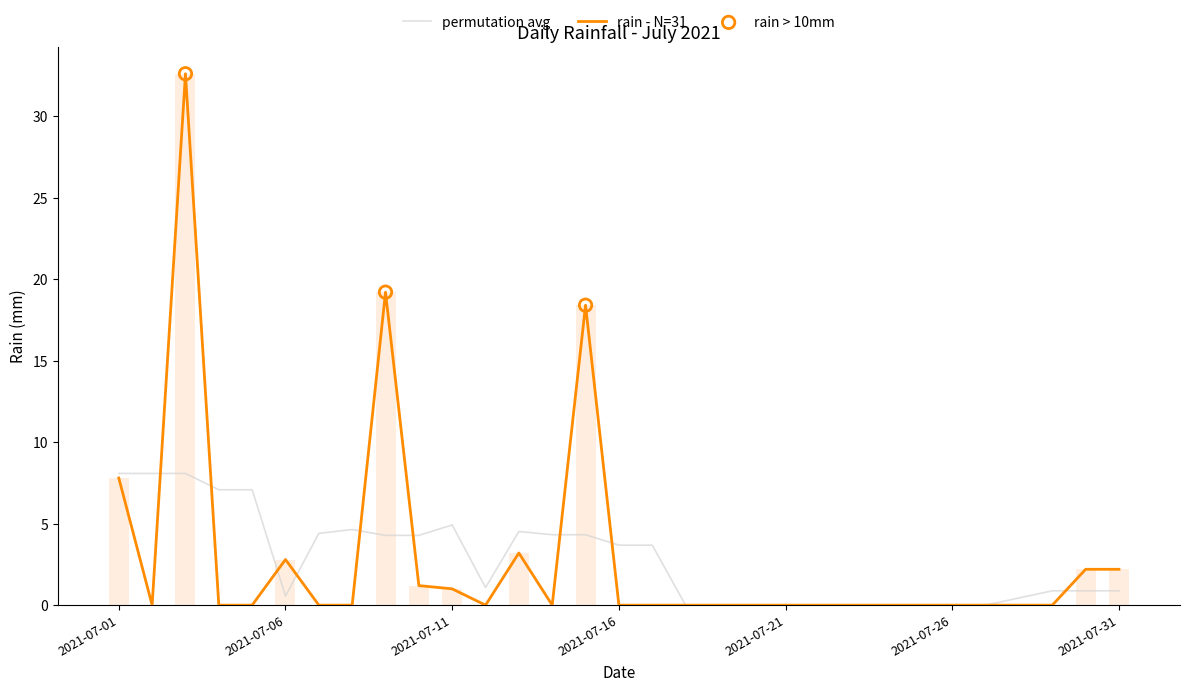

Between 2021-07-05 and 2021-07-18, which is larger?

2021-07-05